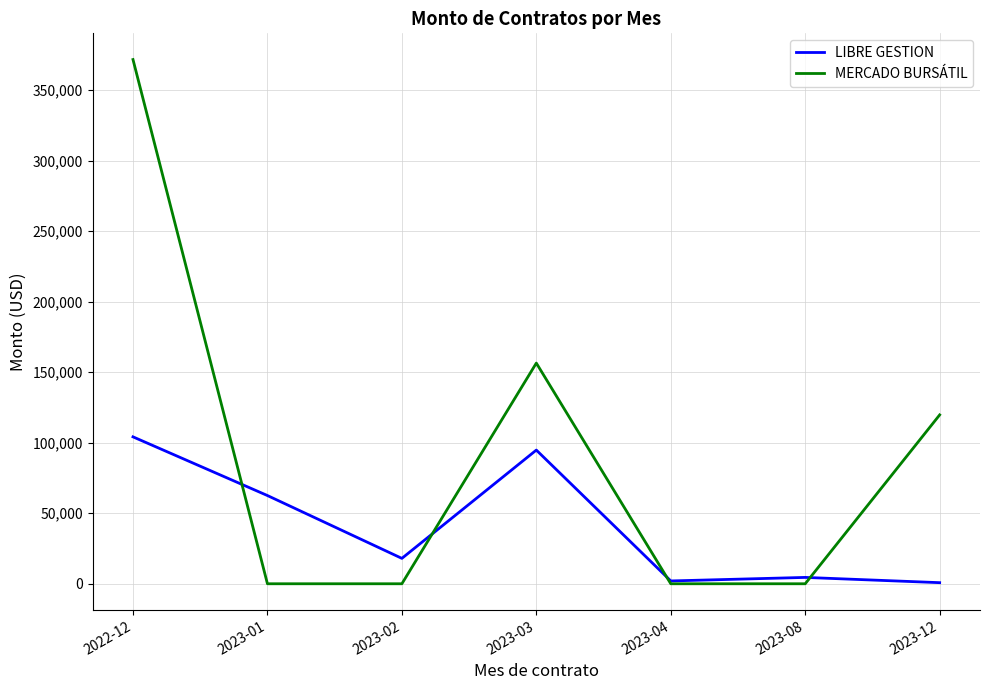

At which label is LIBRE GESTION closest to 52465?

2023-01